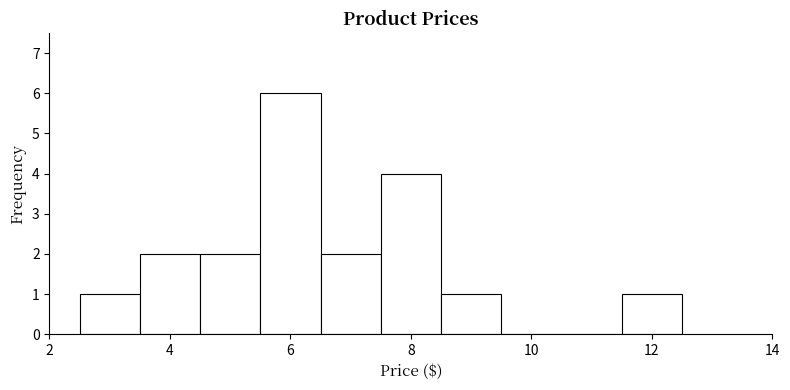

Reading left to right, transcribe this chart: for each bar, give the range it covers on the x-axis and its height. Neither the bar edges nor the heights are printed on the chart, so give them approximately, as read against the axes.

2.5 to 3.5: 1
3.5 to 4.5: 2
4.5 to 5.5: 2
5.5 to 6.5: 6
6.5 to 7.5: 2
7.5 to 8.5: 4
8.5 to 9.5: 1
9.5 to 10.5: 0
10.5 to 11.5: 0
11.5 to 12.5: 1